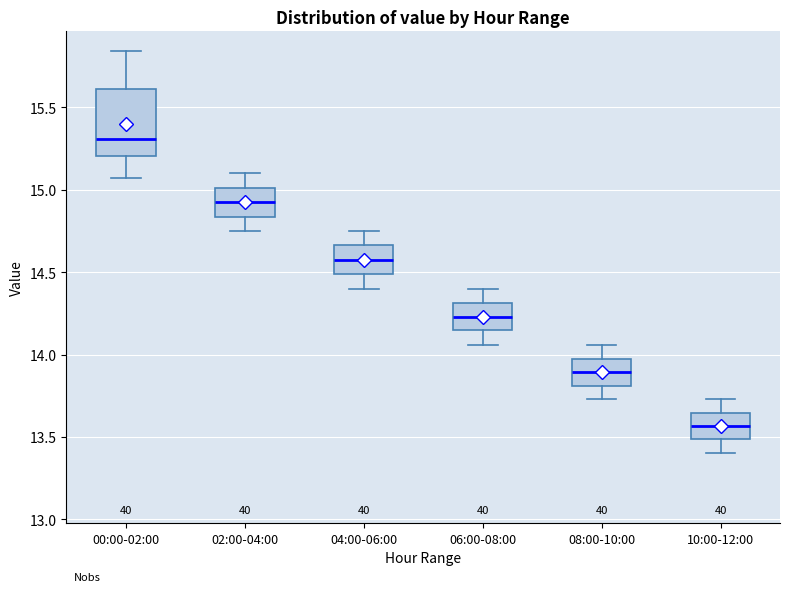

Which box's median line is the lowest?

10:00-12:00